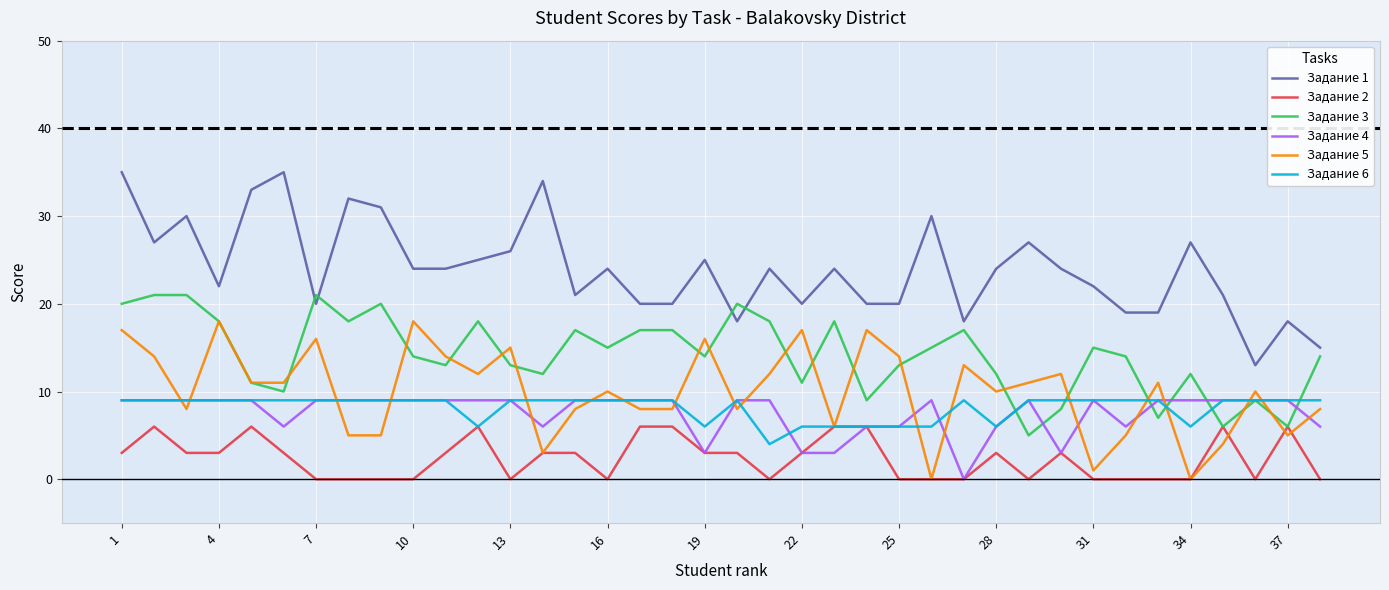

True or false: Задание 1 and Задание 4 cross at least once.

False